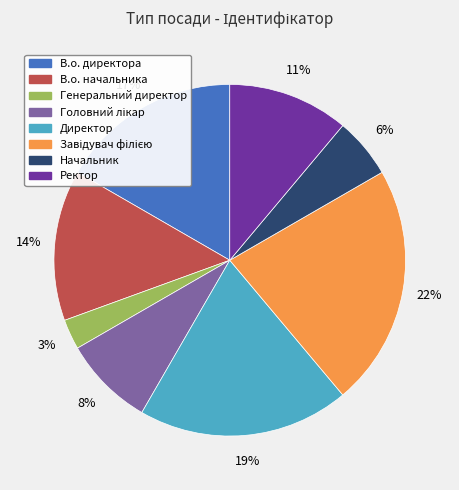

Which slice is the smallest?

Генеральний директор